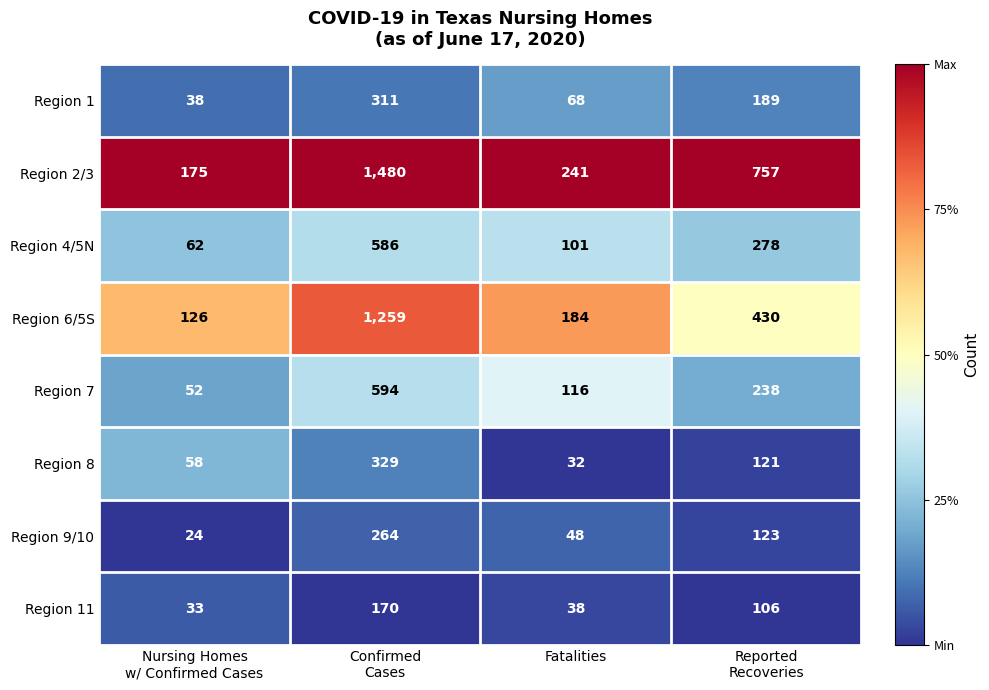

Which series has the widest spread of values?

Region 2/3